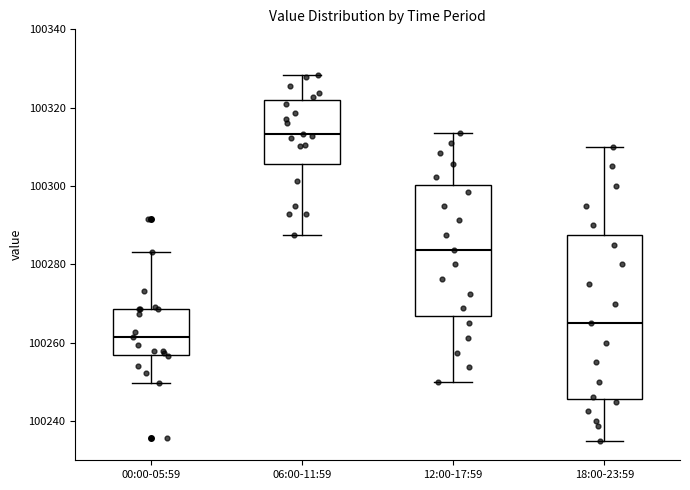

Reading left to right, transcribe this box plot: for each box, give where its median line is, the range the box spans, and where its two whiskers end, as read against the y-axis. The values are not printed on the chart, so give them approximately, as read against the axis.

00:00-05:59: median 100262, box 100256 to 100268, whiskers 100250 to 100284
06:00-11:59: median 100314, box 100306 to 100322, whiskers 100288 to 100328
12:00-17:59: median 100284, box 100266 to 100300, whiskers 100250 to 100314
18:00-23:59: median 100266, box 100246 to 100288, whiskers 100236 to 100310